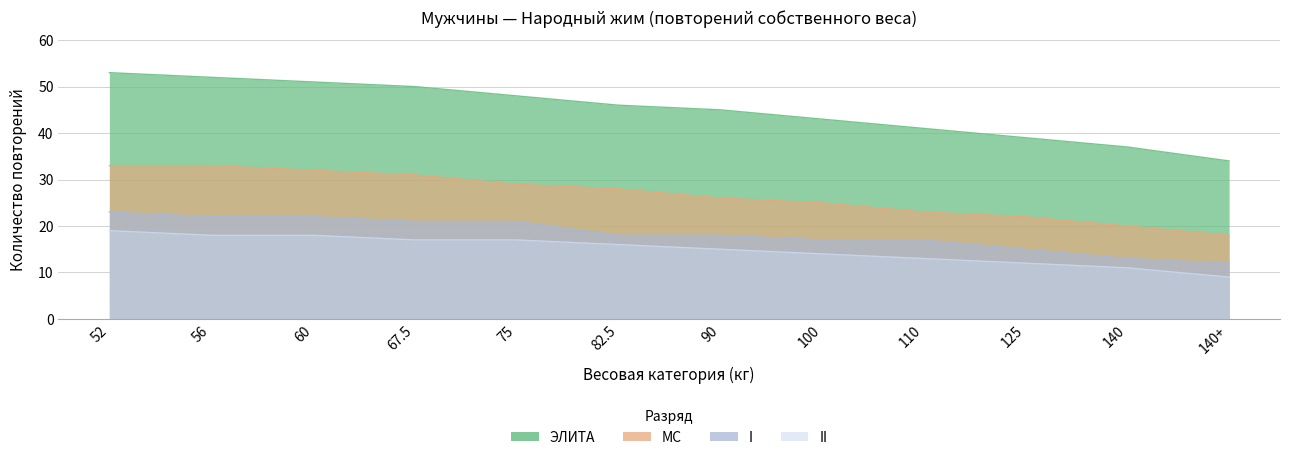

How many values in the I series are below 18?

5